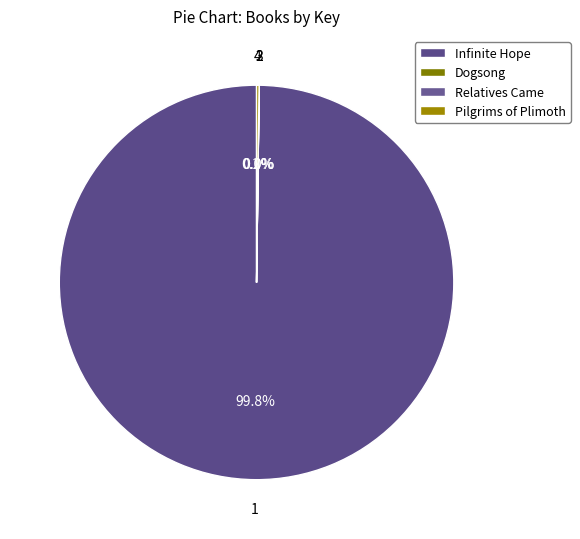

Do Pilgrims of Plimoth and Infinite Hope together represent more than half of the pie?

Yes